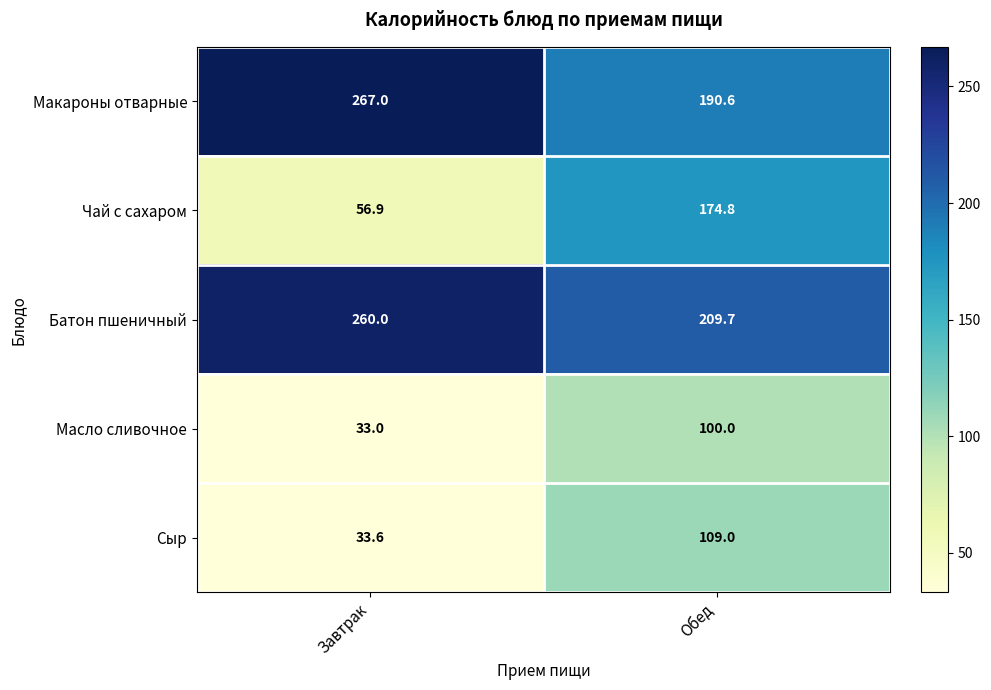

Which label corresponds to the largest value in the chart?

Завтрак